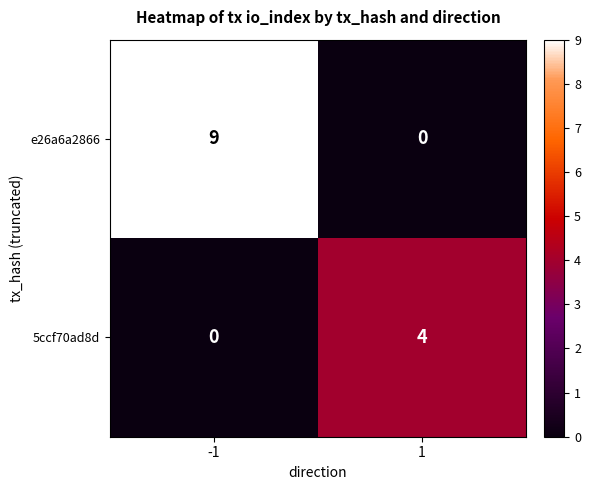

The 5ccf70ad8d series shows 0 at -1. True or false?

True